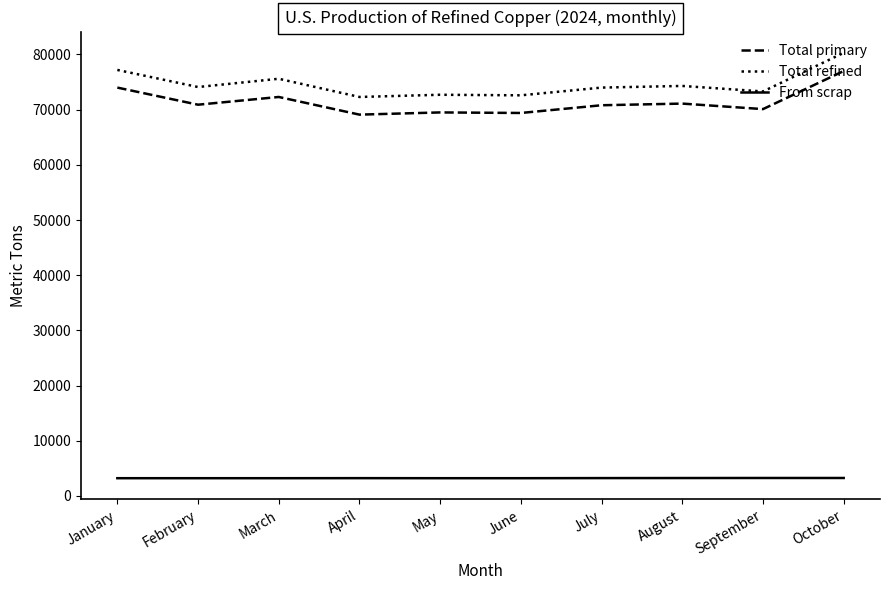

Which series changed the most between March and July?

Total refined